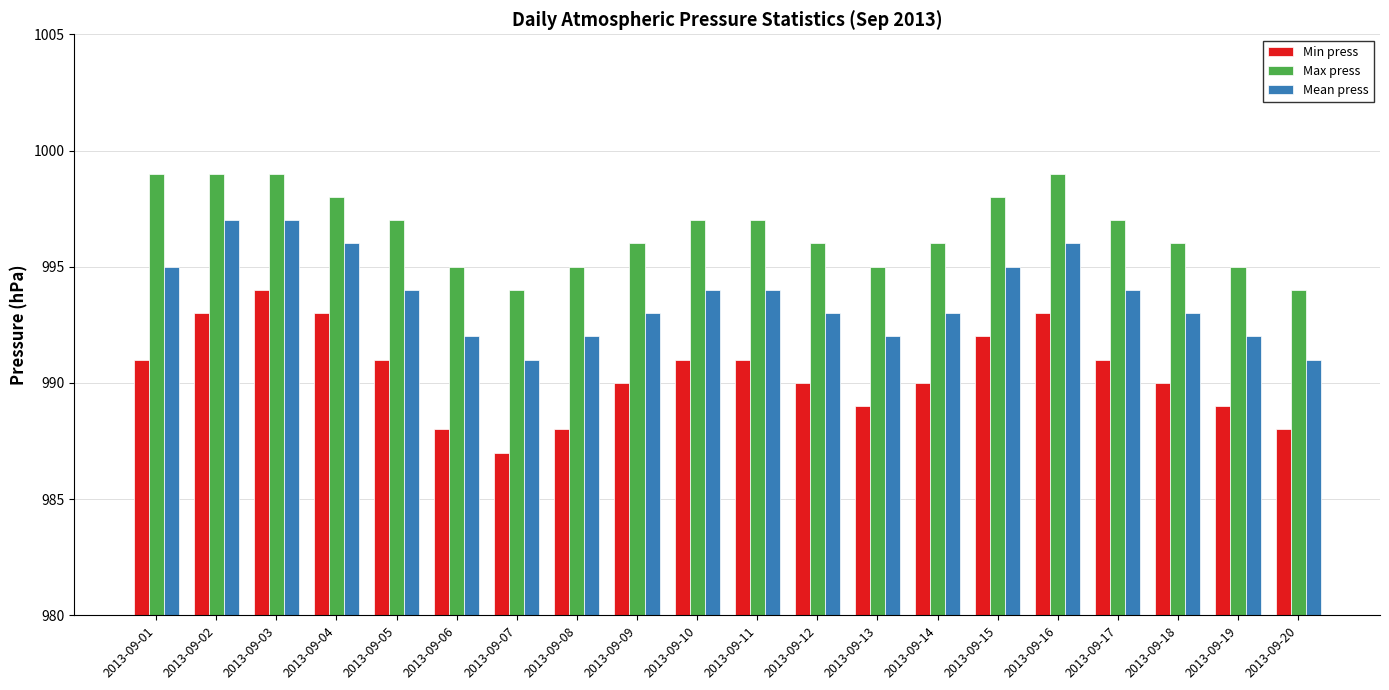

Reading right to left, what are all the values shown in this chart?

Min press: 2013-09-20=988	2013-09-19=989	2013-09-18=990	2013-09-17=991	2013-09-16=993	2013-09-15=992	2013-09-14=990	2013-09-13=989	2013-09-12=990	2013-09-11=991	2013-09-10=991	2013-09-09=990	2013-09-08=988	2013-09-07=987	2013-09-06=988	2013-09-05=991	2013-09-04=993	2013-09-03=994	2013-09-02=993	2013-09-01=991
Max press: 2013-09-20=994	2013-09-19=995	2013-09-18=996	2013-09-17=997	2013-09-16=999	2013-09-15=998	2013-09-14=996	2013-09-13=995	2013-09-12=996	2013-09-11=997	2013-09-10=997	2013-09-09=996	2013-09-08=995	2013-09-07=994	2013-09-06=995	2013-09-05=997	2013-09-04=998	2013-09-03=999	2013-09-02=999	2013-09-01=999
Mean press: 2013-09-20=991	2013-09-19=992	2013-09-18=993	2013-09-17=994	2013-09-16=996	2013-09-15=995	2013-09-14=993	2013-09-13=992	2013-09-12=993	2013-09-11=994	2013-09-10=994	2013-09-09=993	2013-09-08=992	2013-09-07=991	2013-09-06=992	2013-09-05=994	2013-09-04=996	2013-09-03=997	2013-09-02=997	2013-09-01=995